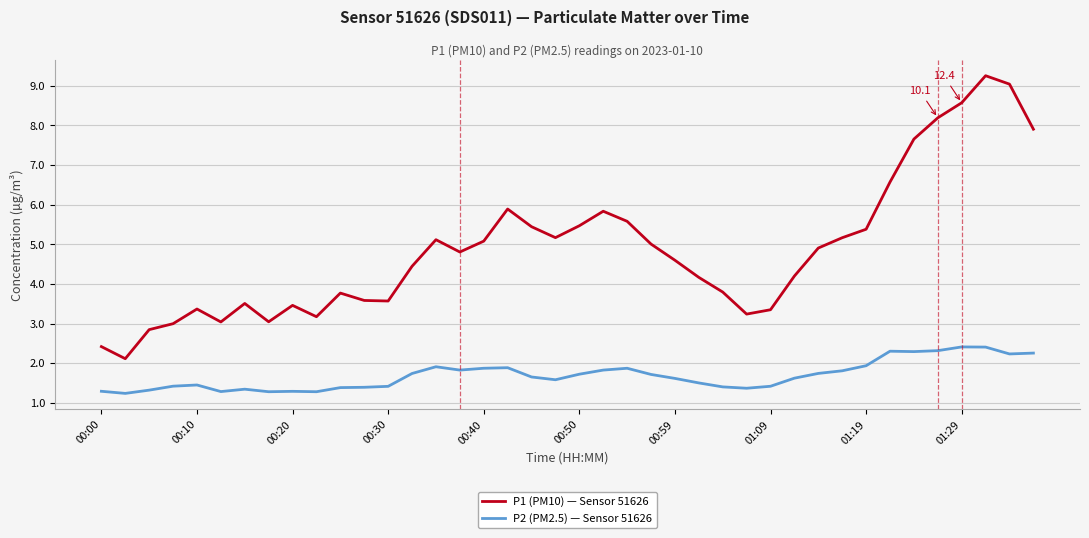

What is the difference between the maximum and minimum values in the P1 (PM10) — Sensor 51626 series?

7.1